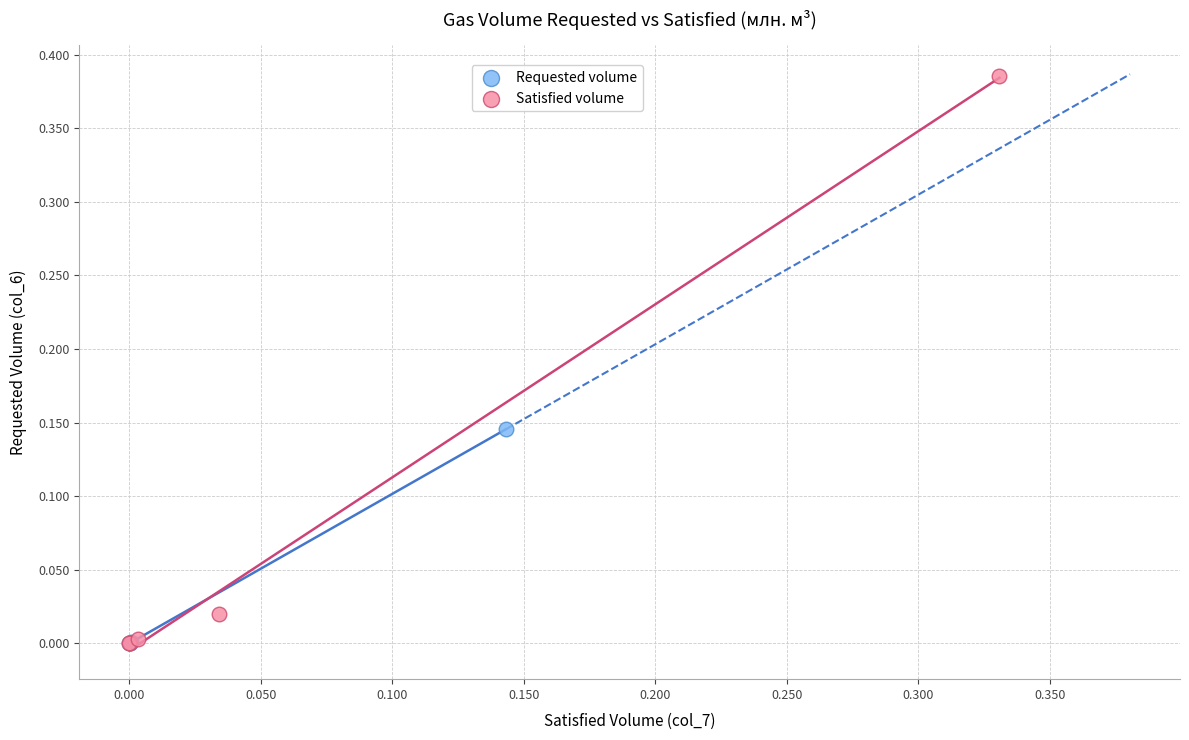

Which series reaches the maximum Y coordinate?

Satisfied volume